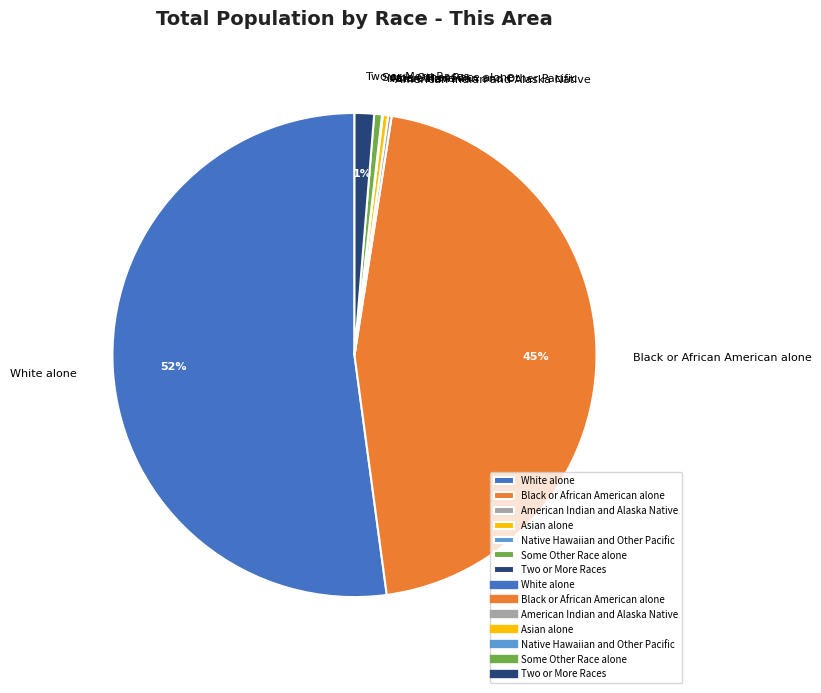

To the nearest percent, what is the difference between the Two or More Races and Asian alone slice percentages?

1%